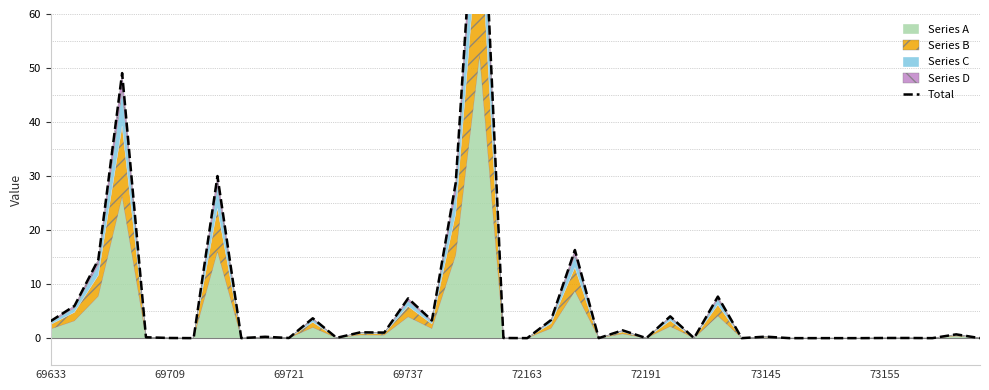

Is it true that the value at 69721 is 9.3?

False